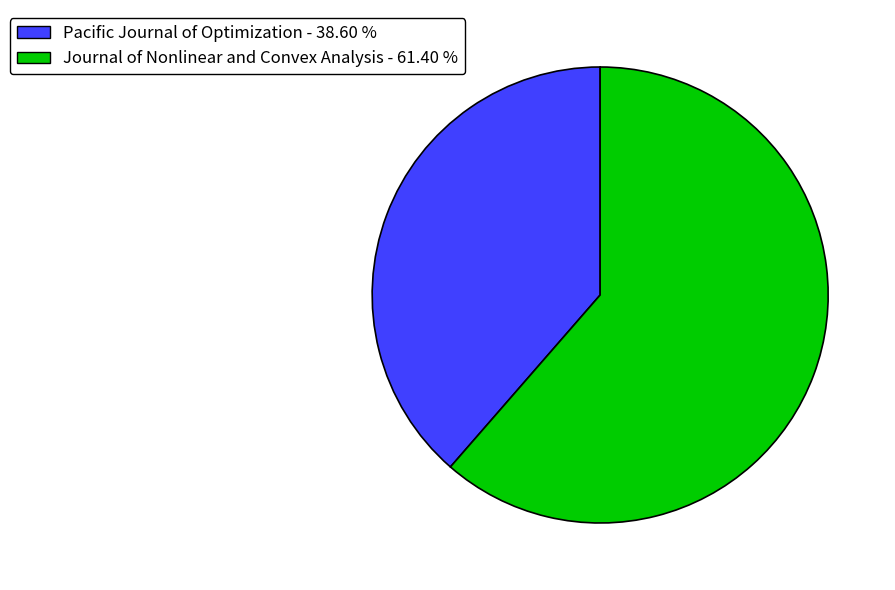

Is there any slice that represents more than half of the pie?

Yes